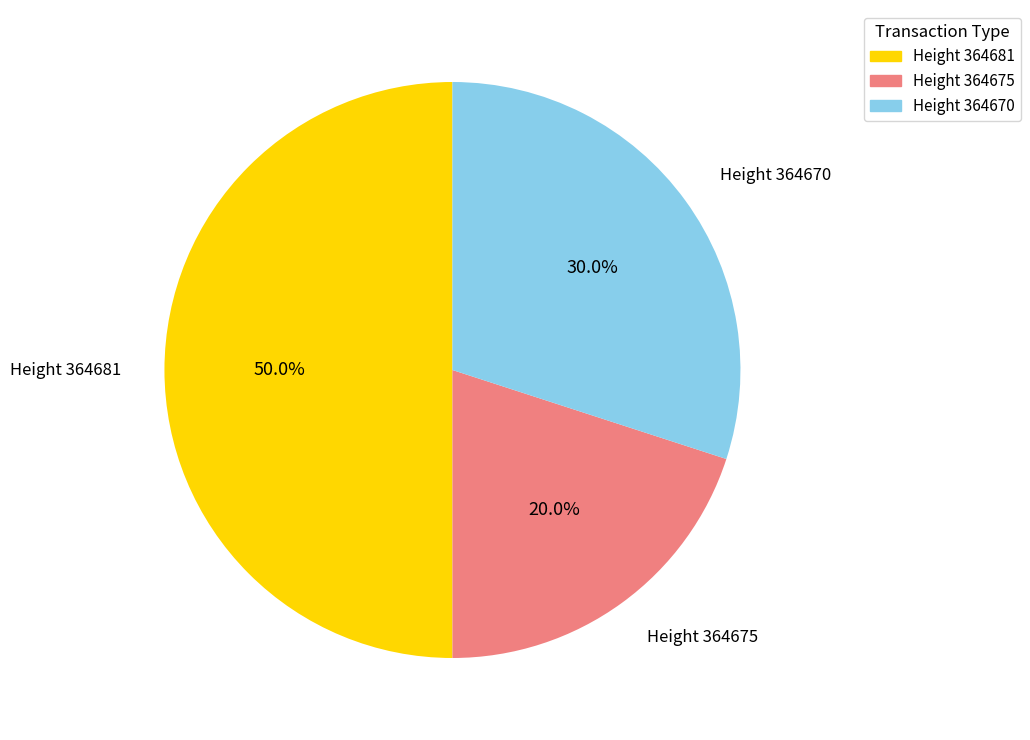

Which slice is the largest?

Height 364681